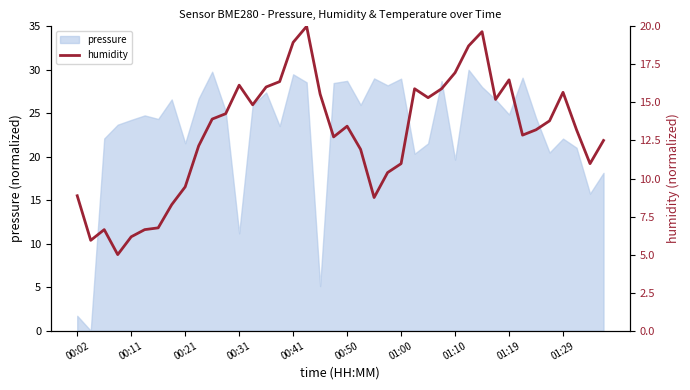

What position from the left is 00:11?

2